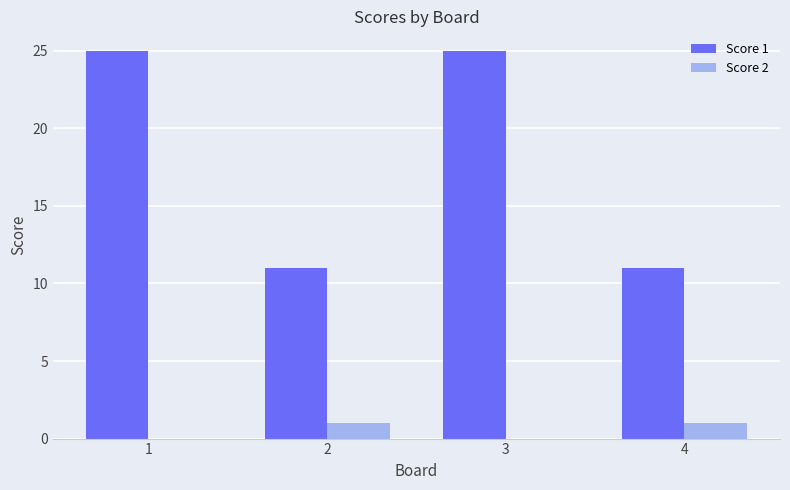

What is the highest value of the Score 1 series?

25